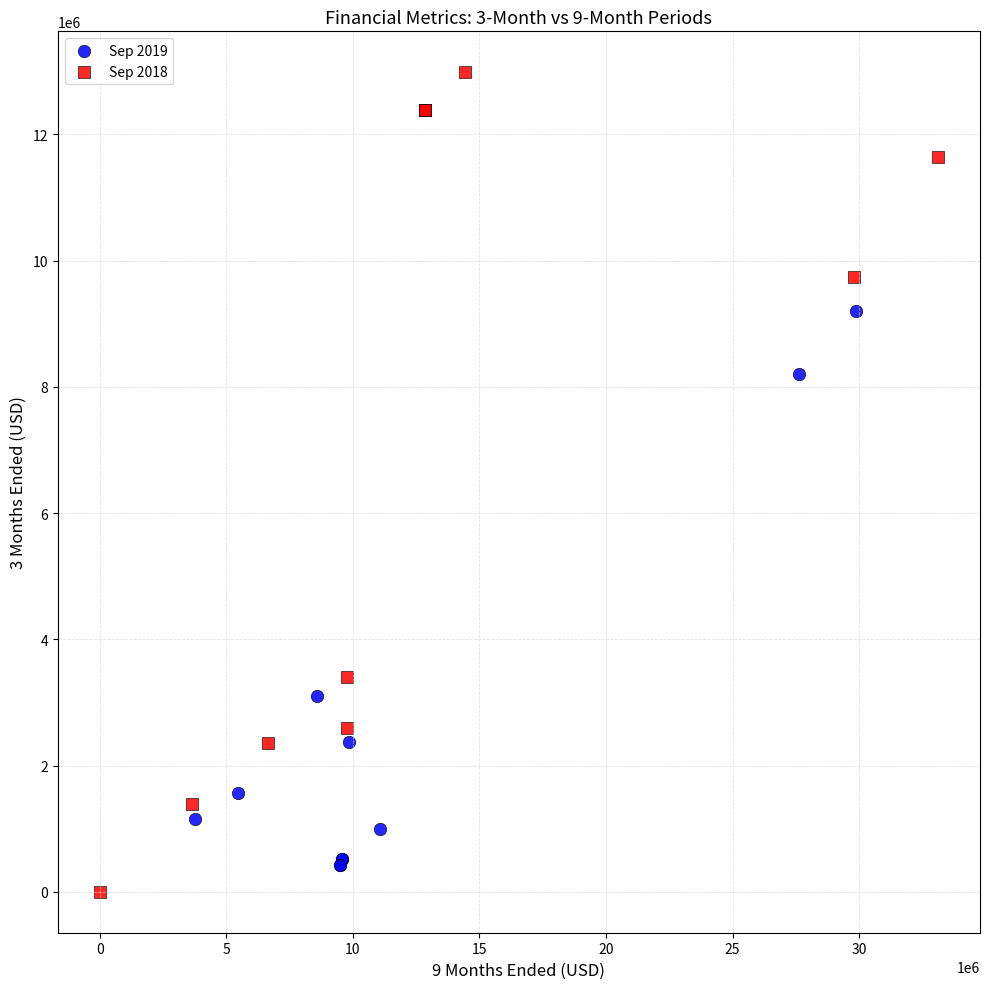

Which series contains the highest Y value?

Sep 2018